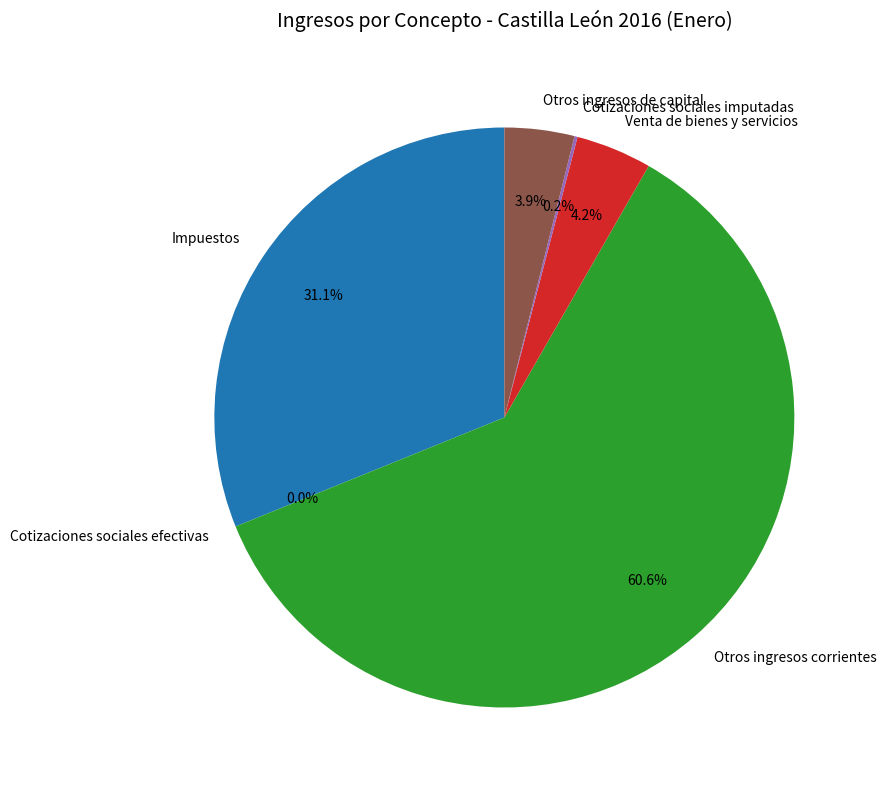

Does Otros ingresos de capital account for over 50% of the chart?

No